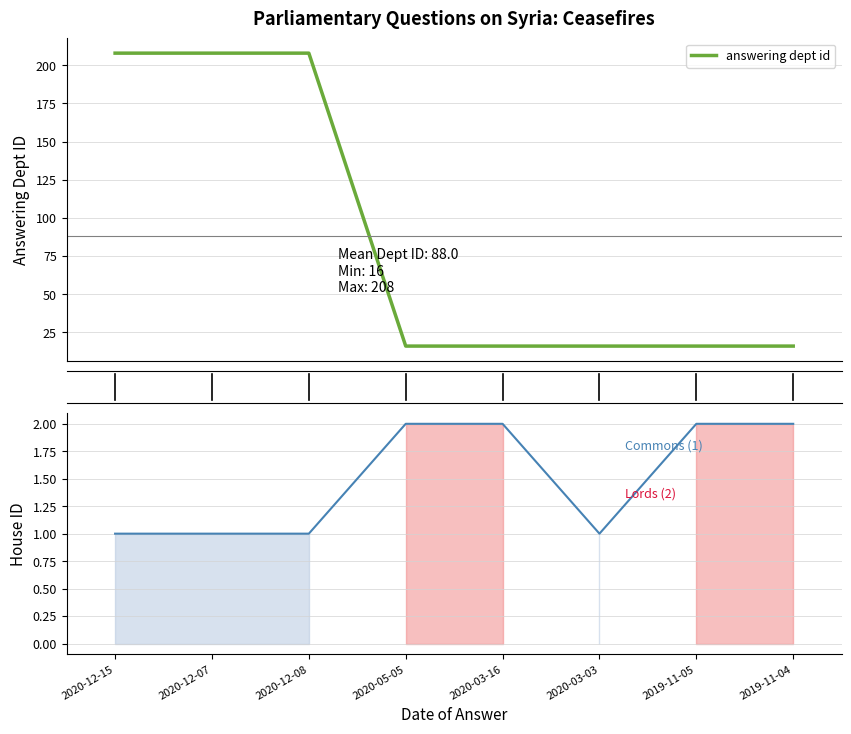

True or false: house id and answering dept id cross at least once.

False